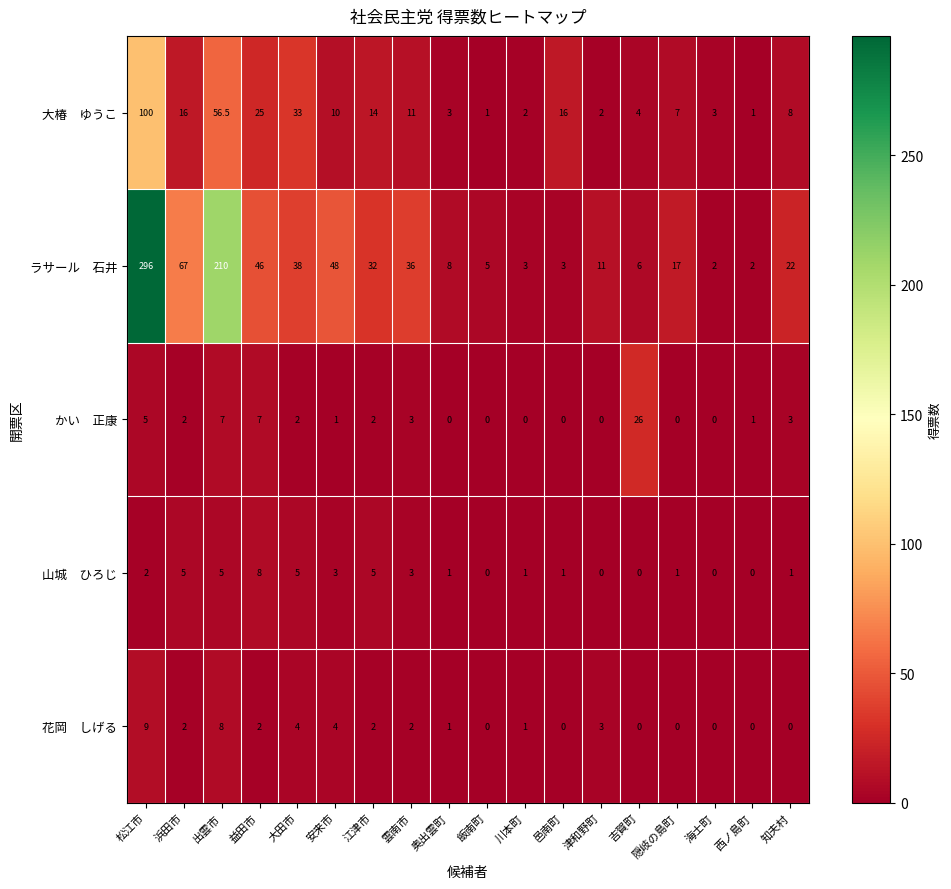

What is the greatest value displayed?

296.0